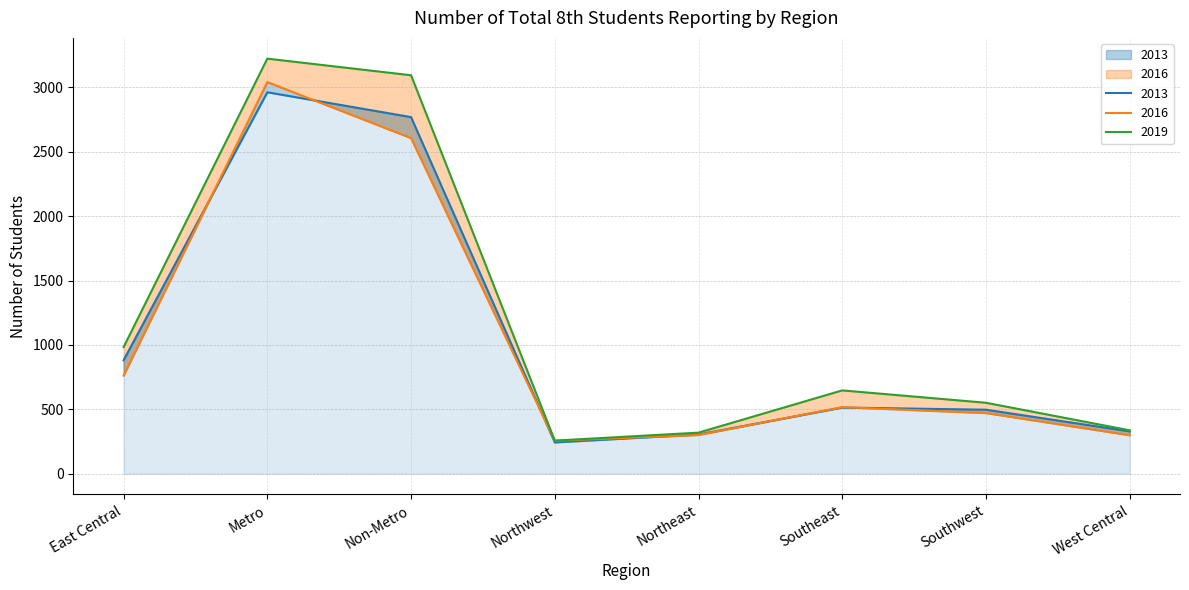

True or false: 2019 and 2016 intersect in this chart.

False